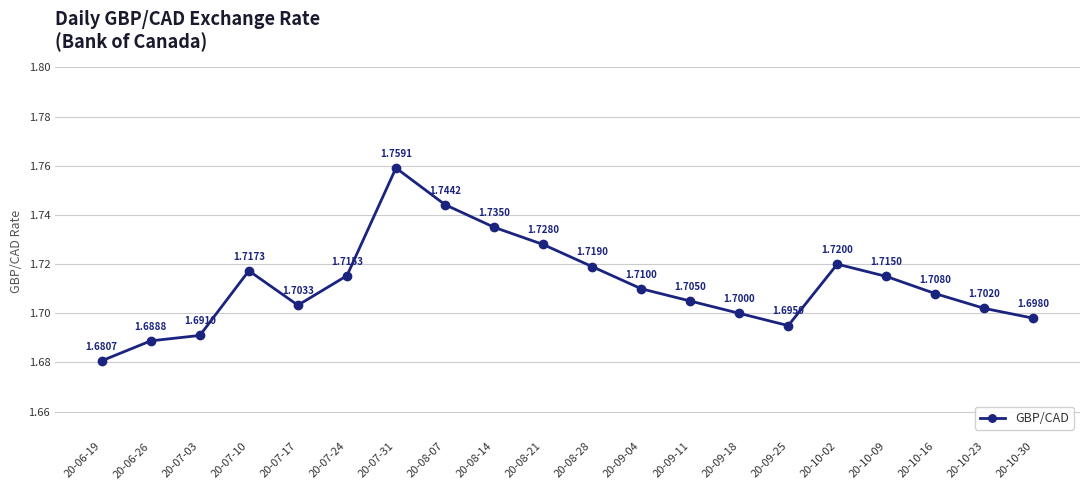

What is the difference between the maximum and second lowest values?

0.1